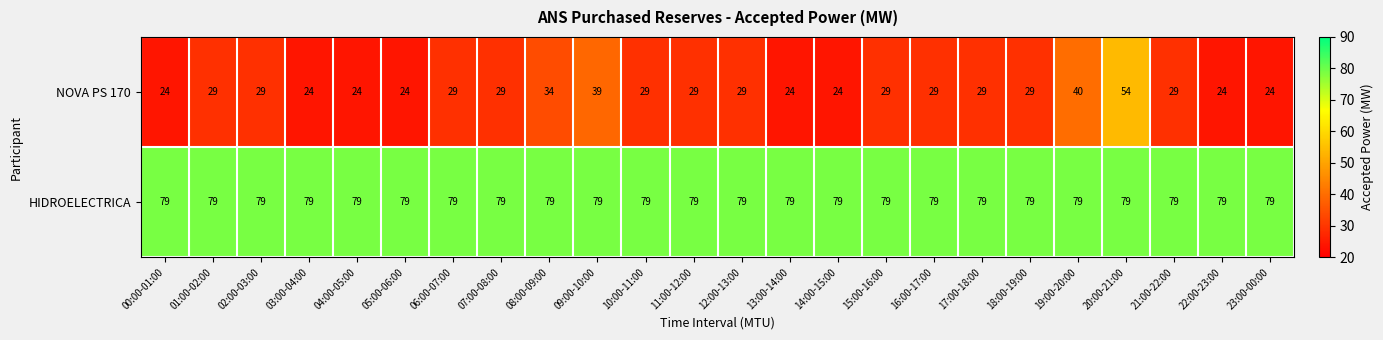

What is the greatest value displayed?

79